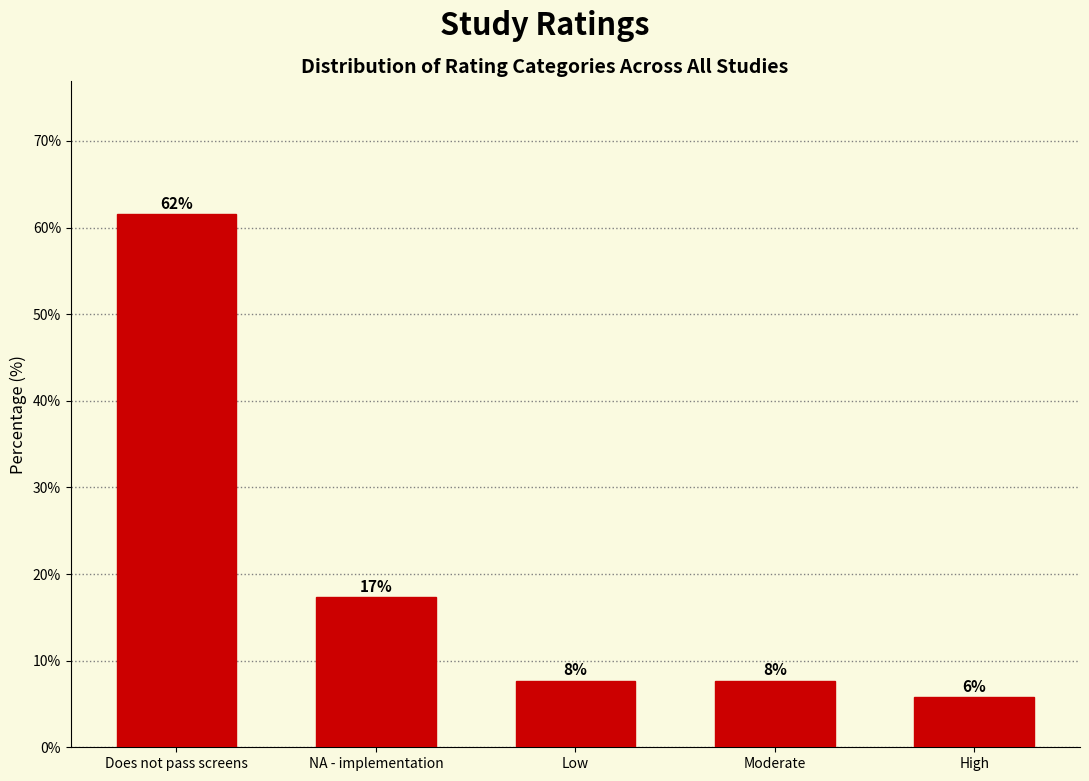

Does the chart contain any negative values?

No